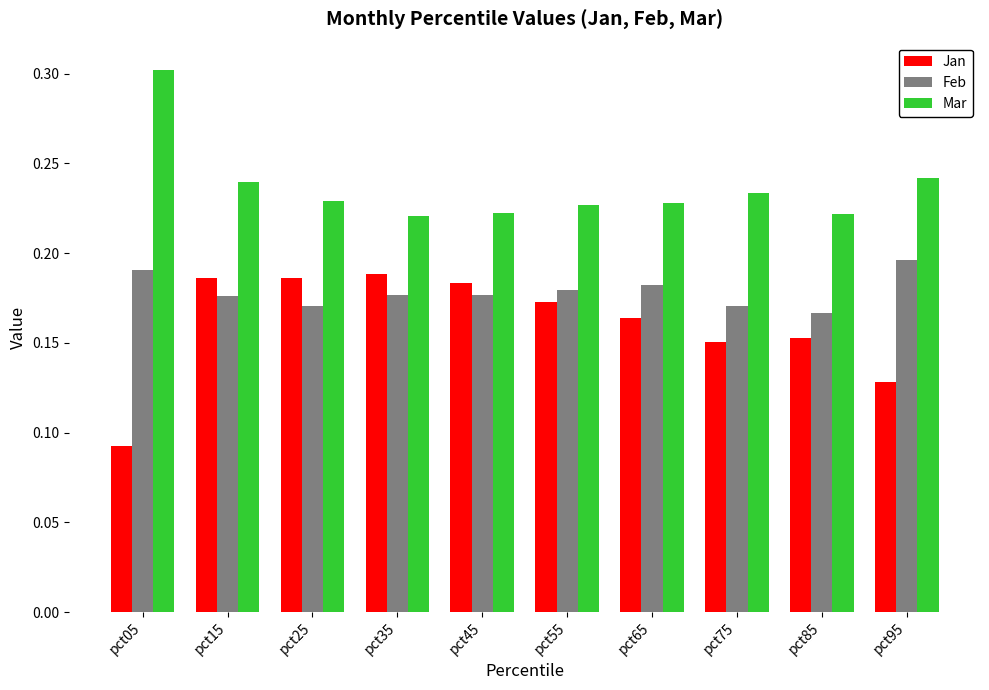

List the series in order of their overall mean, highest first.

Mar, Feb, Jan